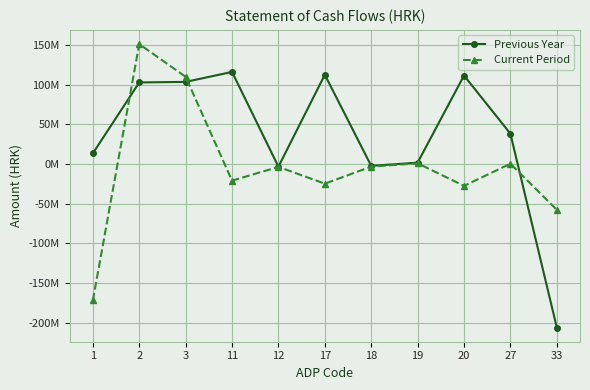

Between which two adjacent categories do Current Period and Previous Year first intersect?

1 and 2